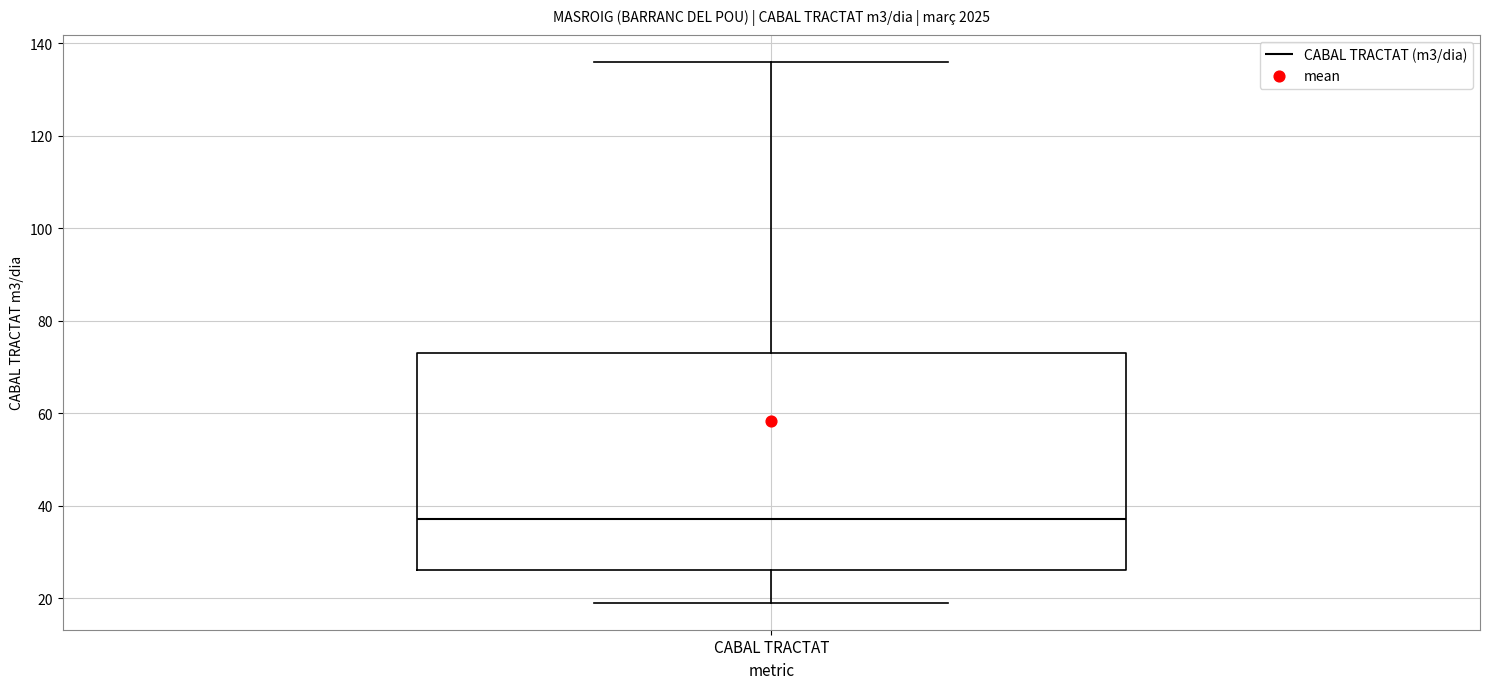

Read this box plot against the y-axis: the position of the median line, the range covered by the box, and the ends of both whiskers. The values are not printed on the chart, so give them approximately, as read against the axis.

median 38, box 26 to 74, whiskers 20 to 136